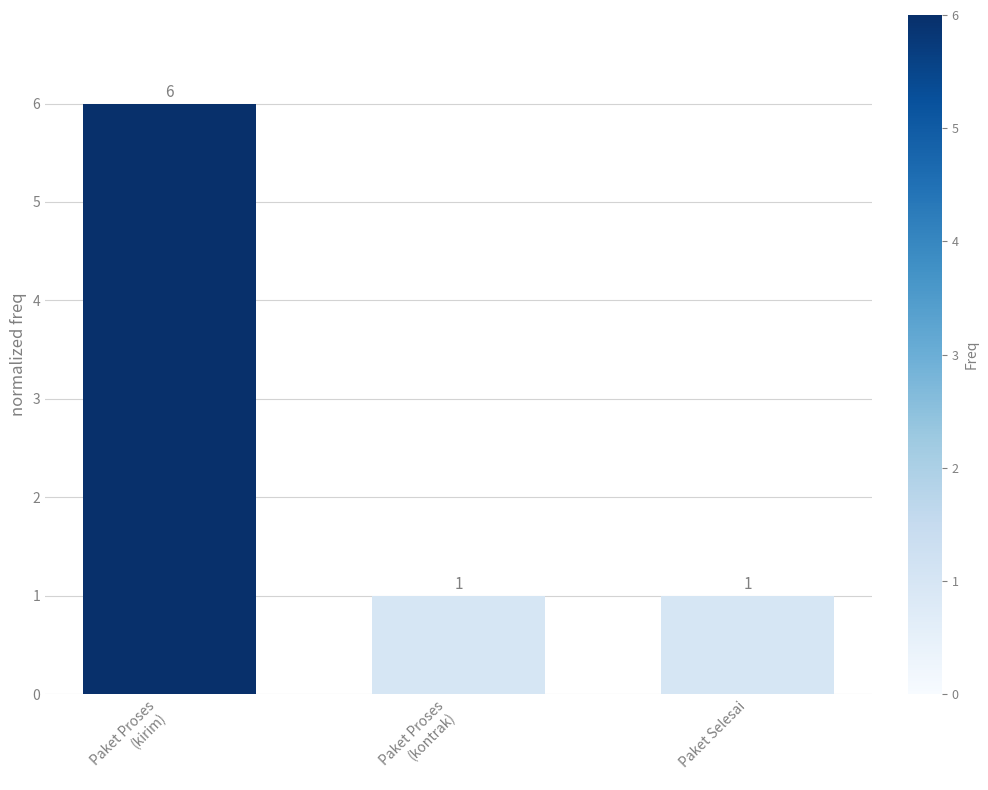

Does the chart contain any negative values?

No